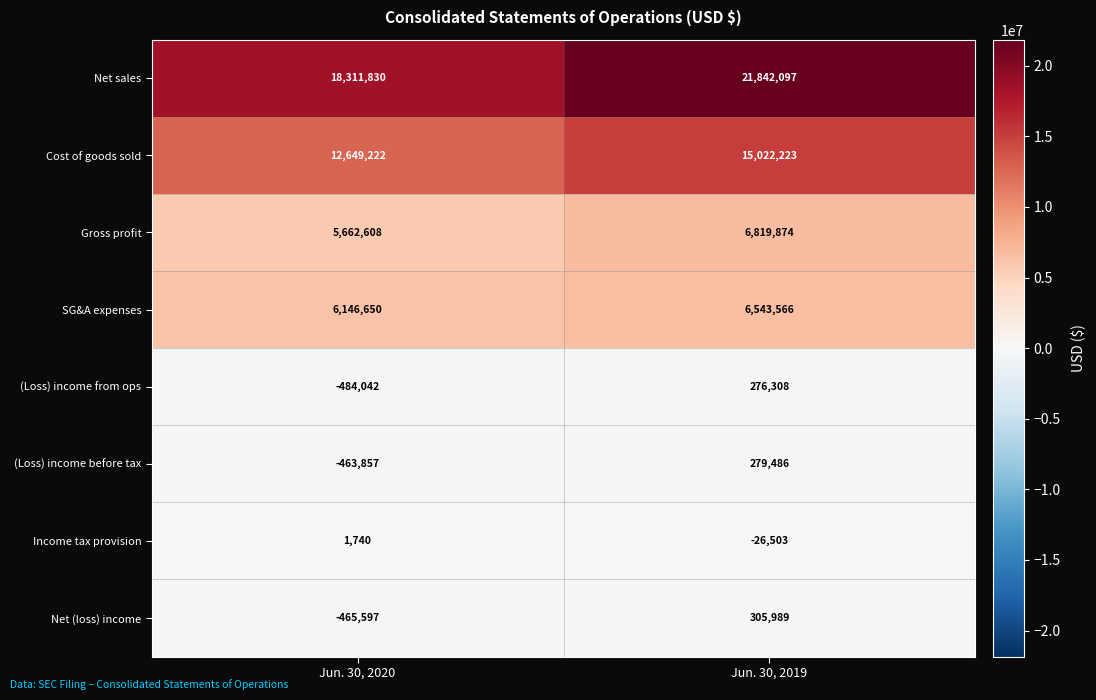

Which category has the highest value across all series?

Jun. 30, 2019